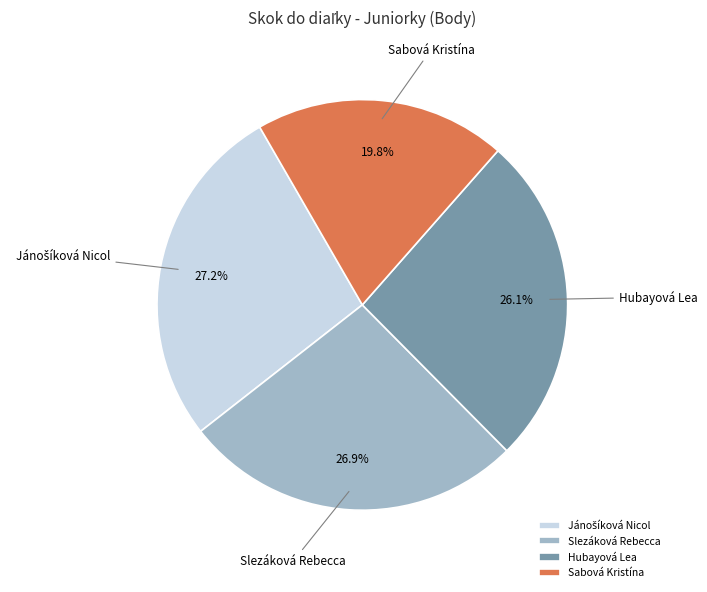

Is Slezáková Rebecca the majority of the pie?

No